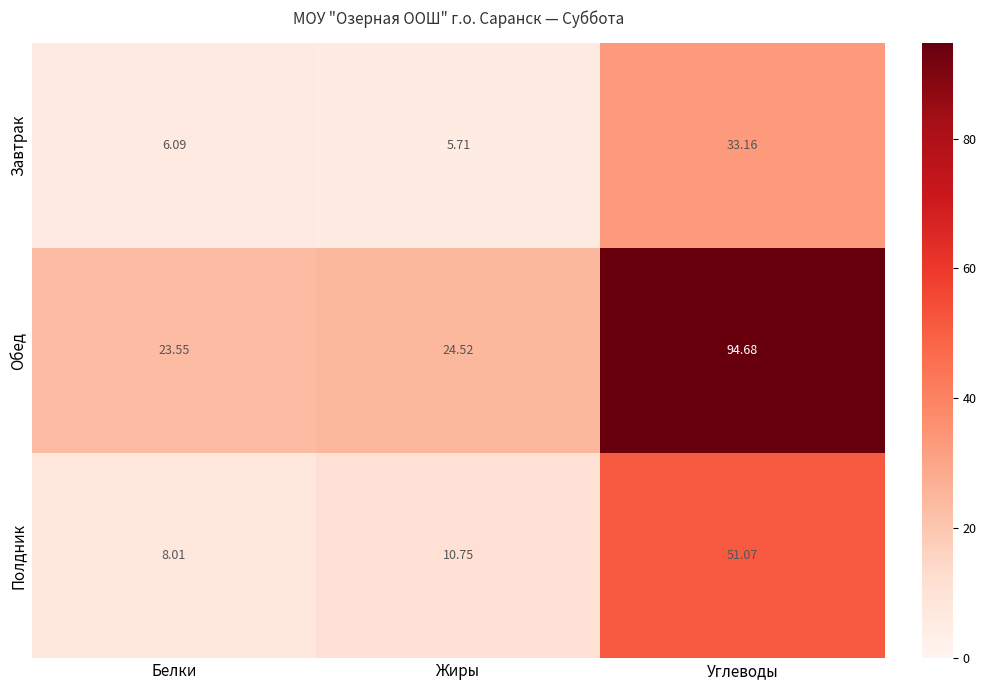

At how many categories does at least one series exceed 53?

1